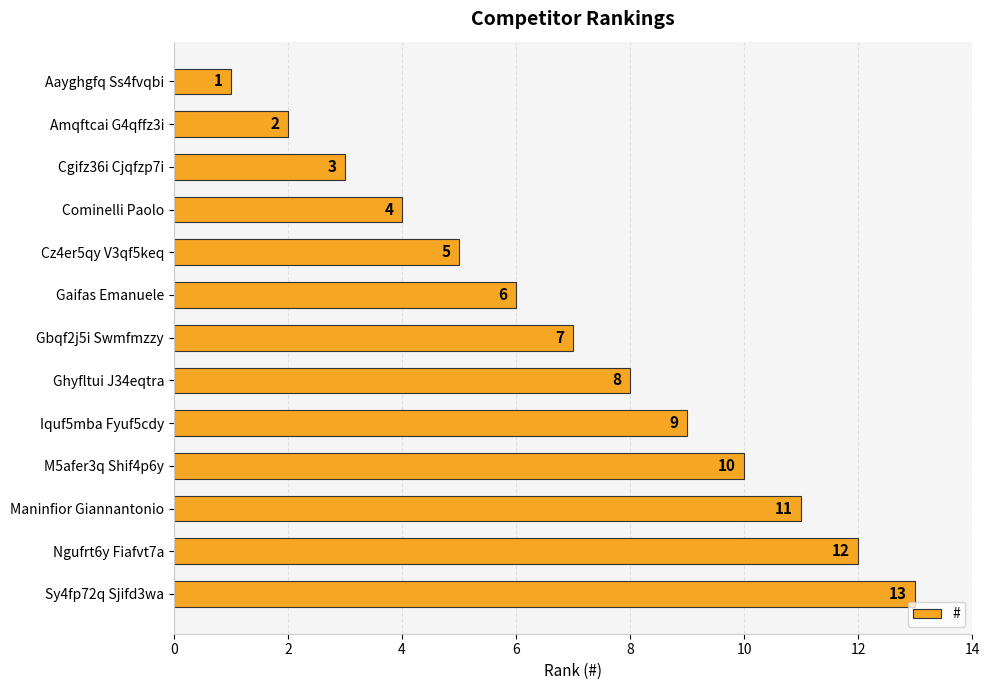

Does the chart contain stacked bars?

No